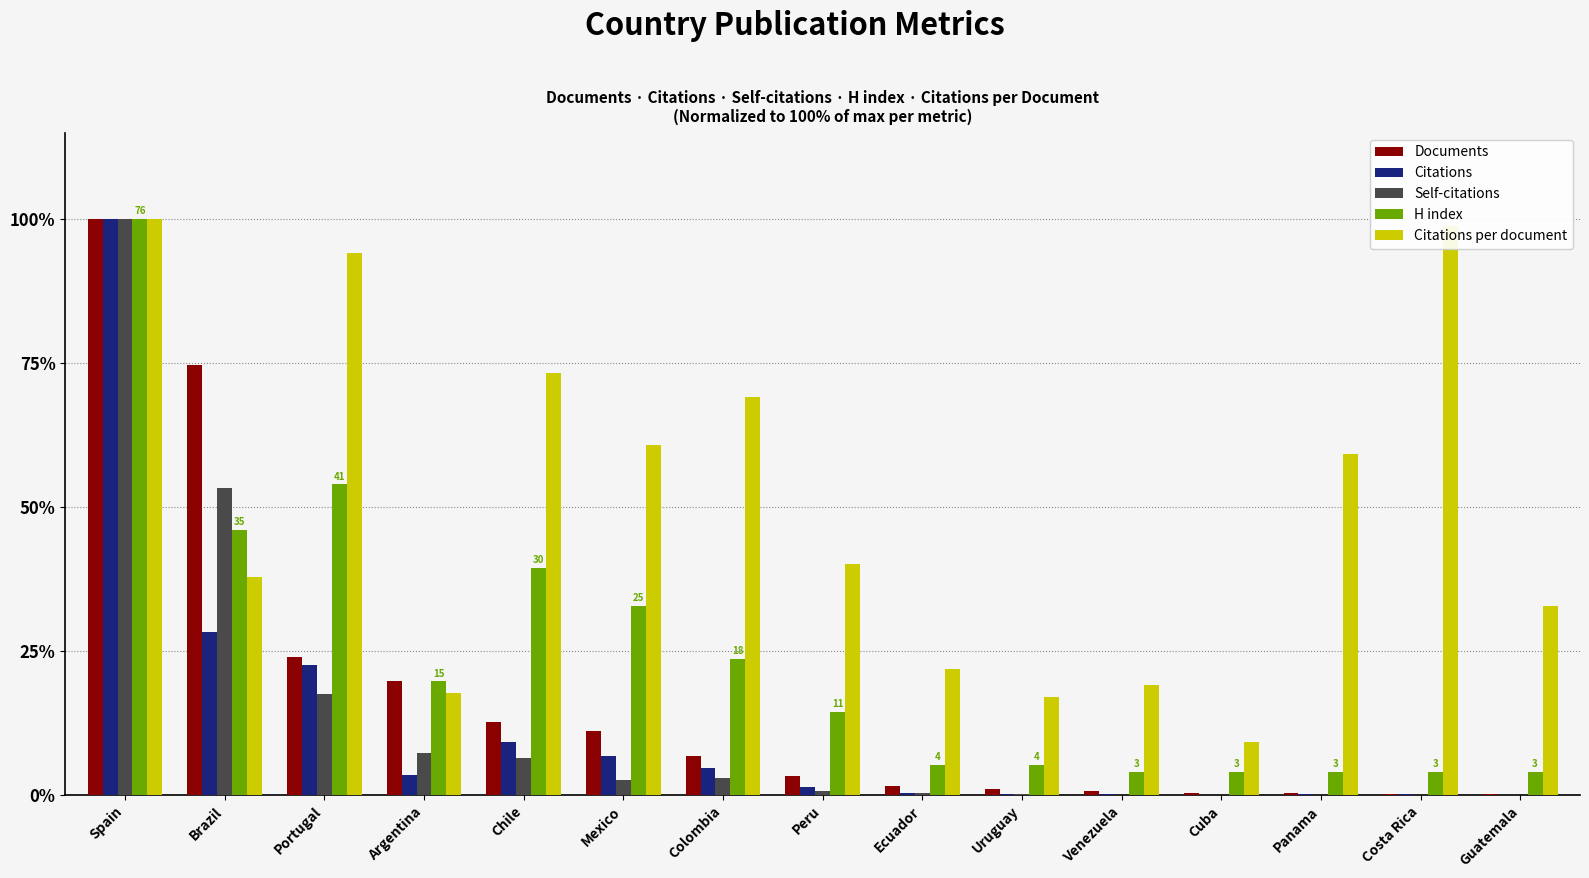

Does the chart contain stacked bars?

No